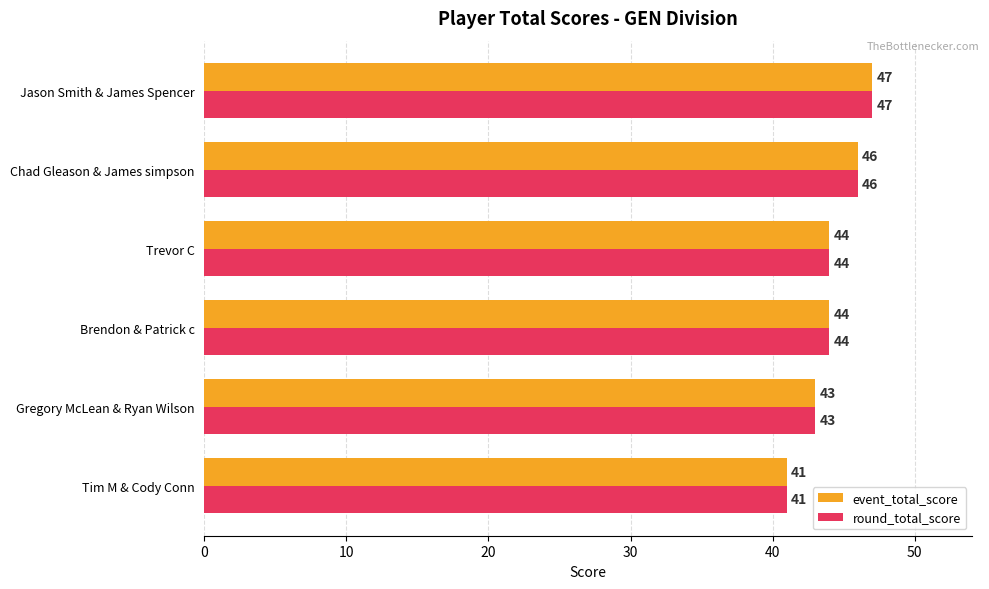

True or false: event_total_score has a value of 44 at Trevor C.

True